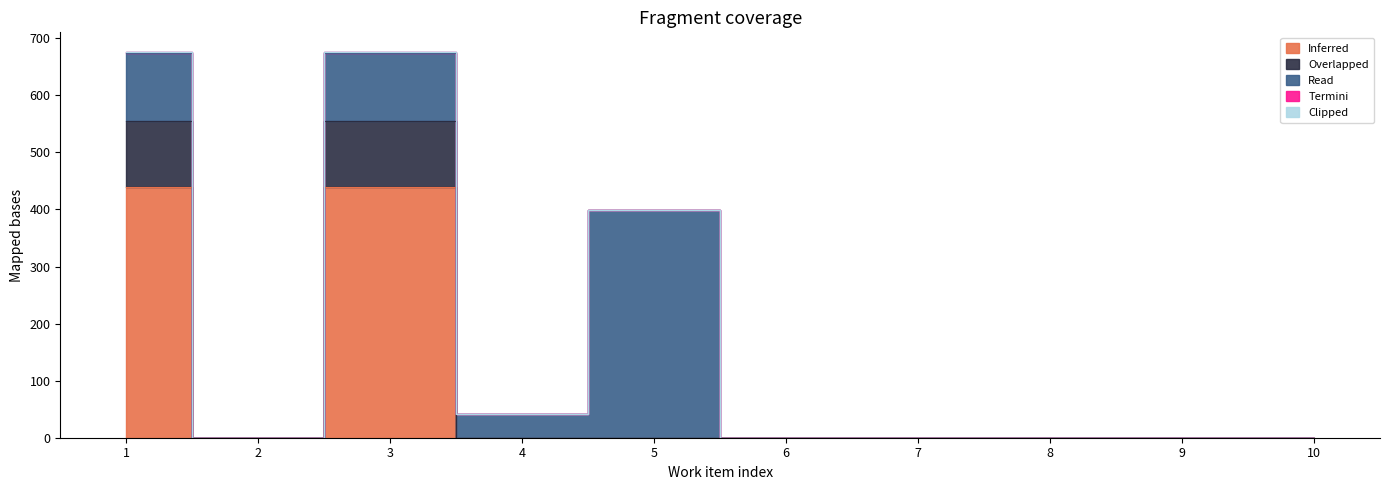

Count the number of data series in this chart.

5